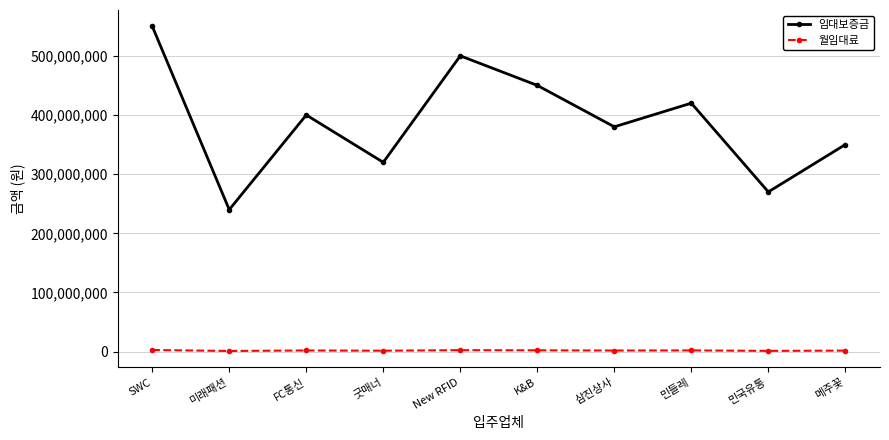

How many lines are shown in the chart?

2